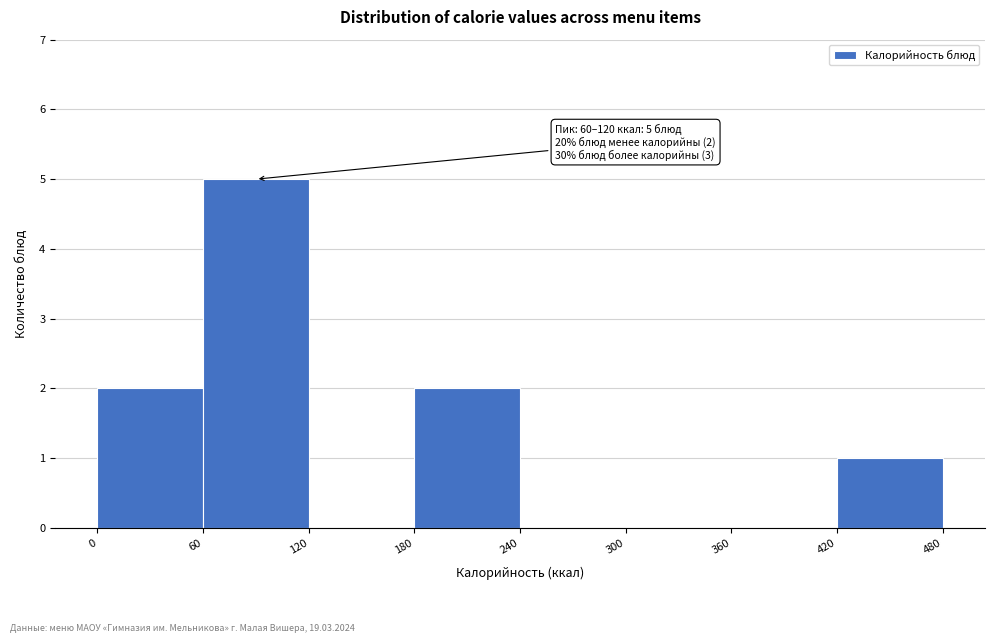

Which range on the x-axis has the tallest bar?

60 to 120